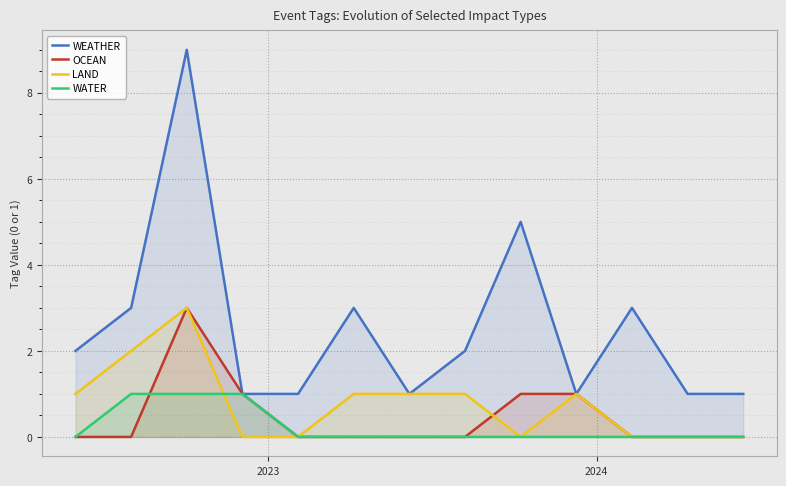

Which series has the largest total across all categories?

WEATHER